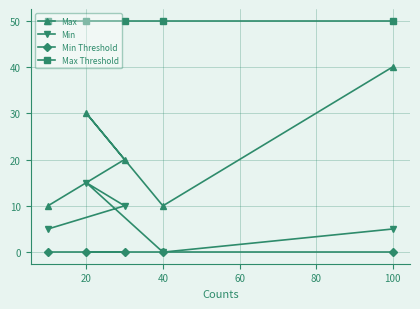

List the series in order of their peak value, highest first.

Max Threshold, Max, Min, Min Threshold